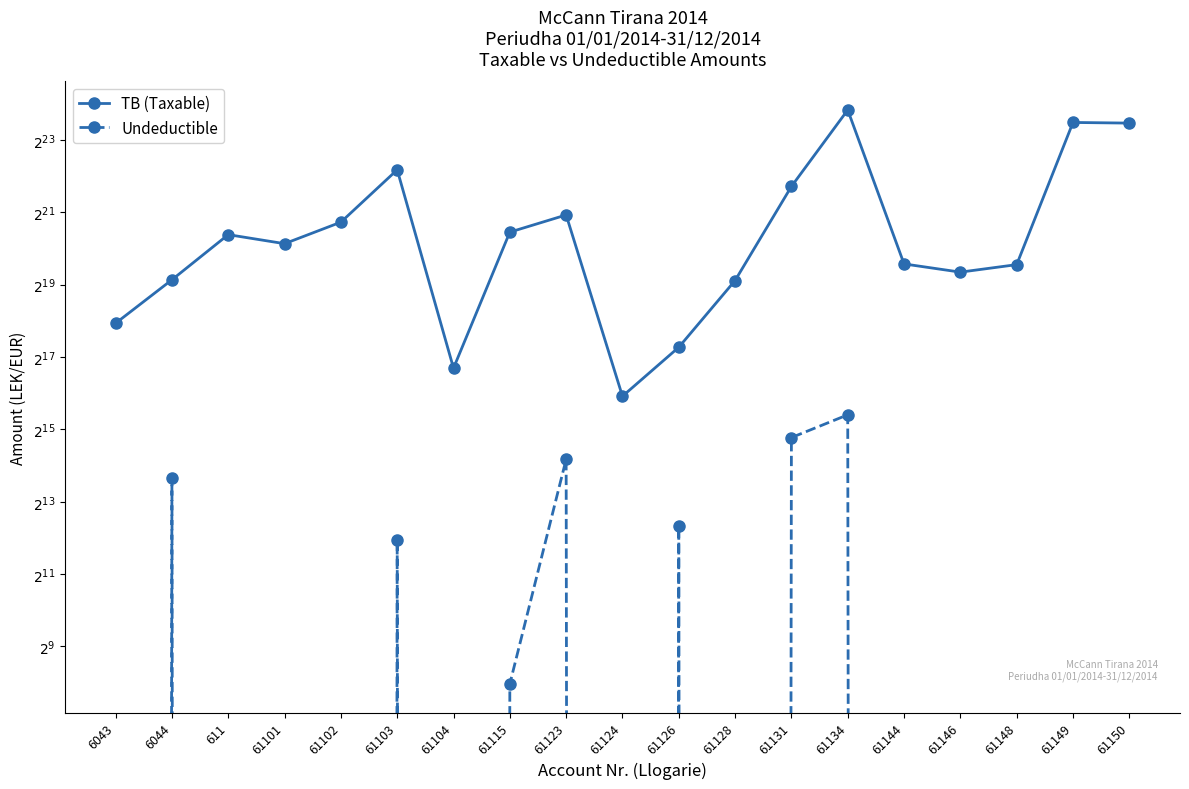

What is the value of the TB (Taxable) point at the 17th from the left?

769080.9